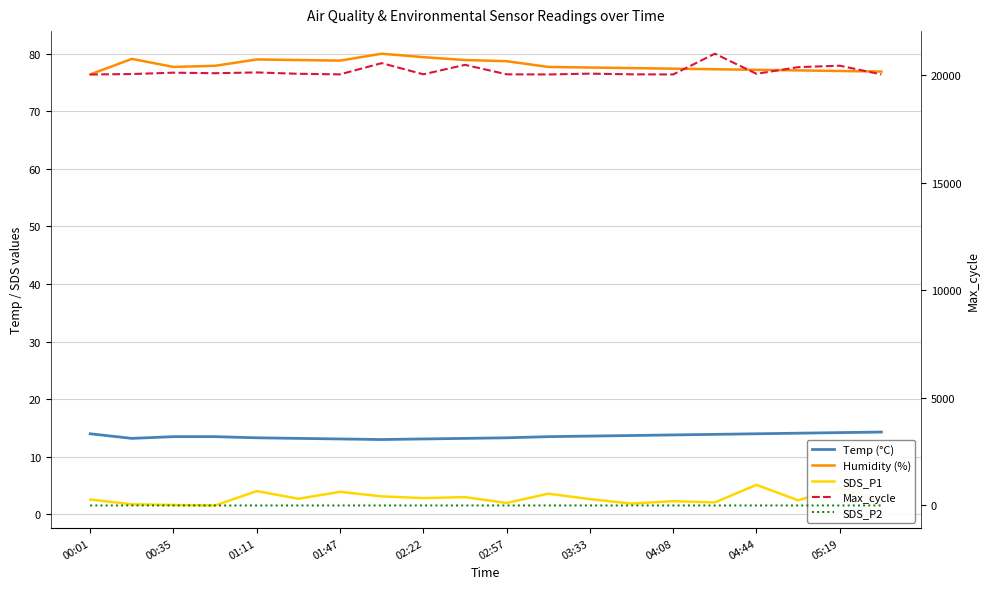

True or false: Humidity (%) and SDS_P1 cross at least once.

False